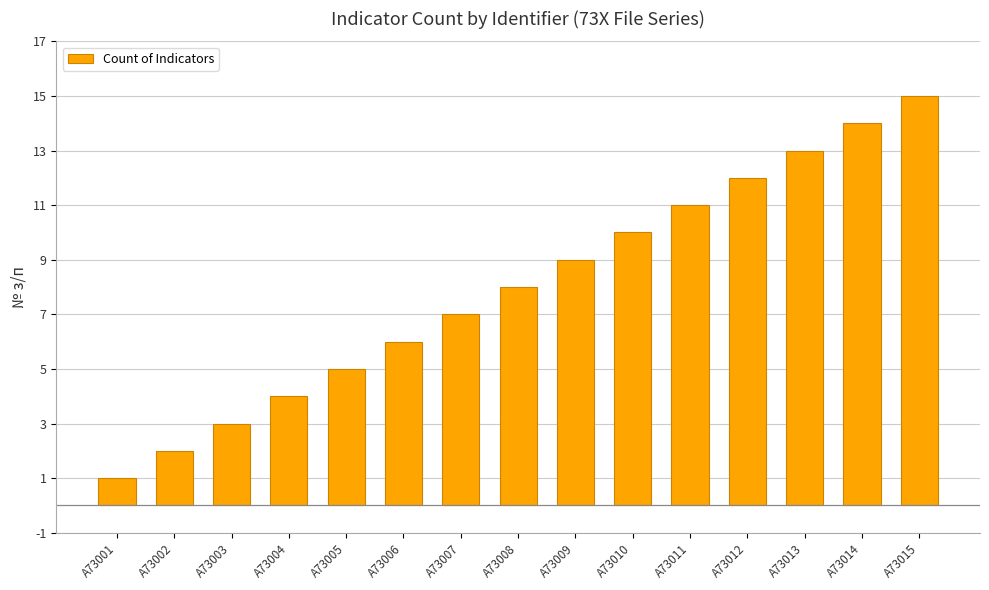

What is the value of the 12th bar from the left?

12